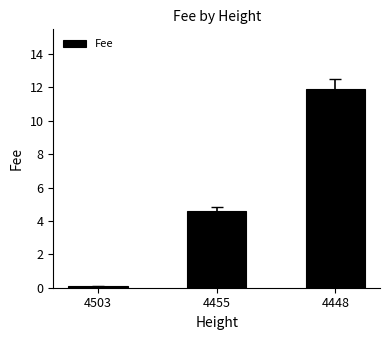

True or false: the data shows 11.9 at 4448.

True